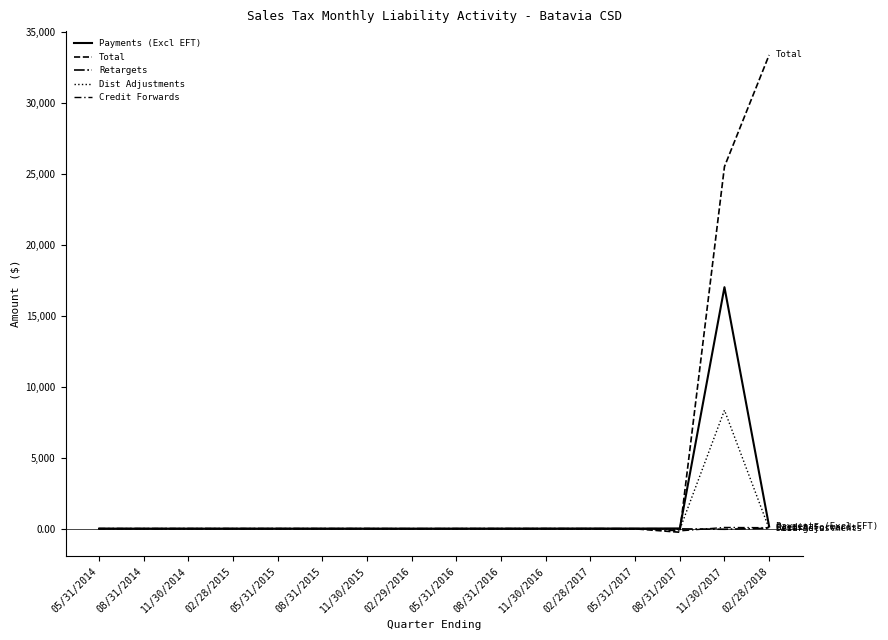

What is the total value across all series at 05/31/2015?

0.1